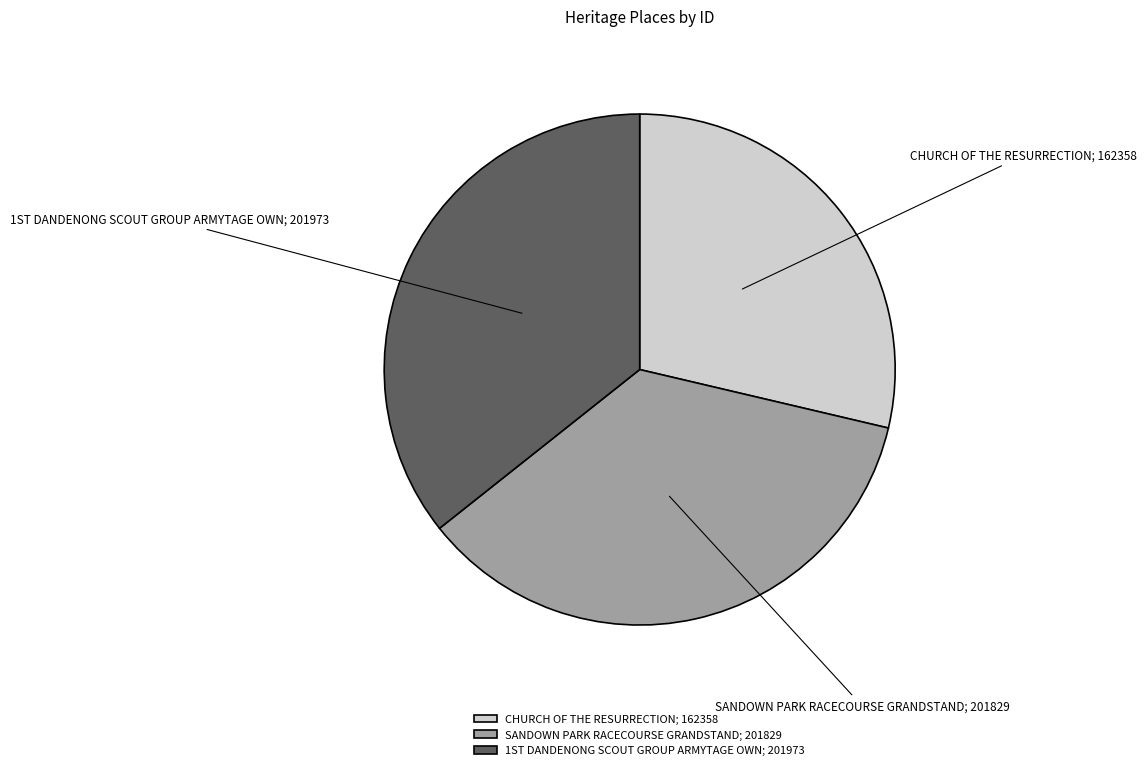

Does SANDOWN PARK RACECOURSE GRANDSTAND represent more than half of the total?

No